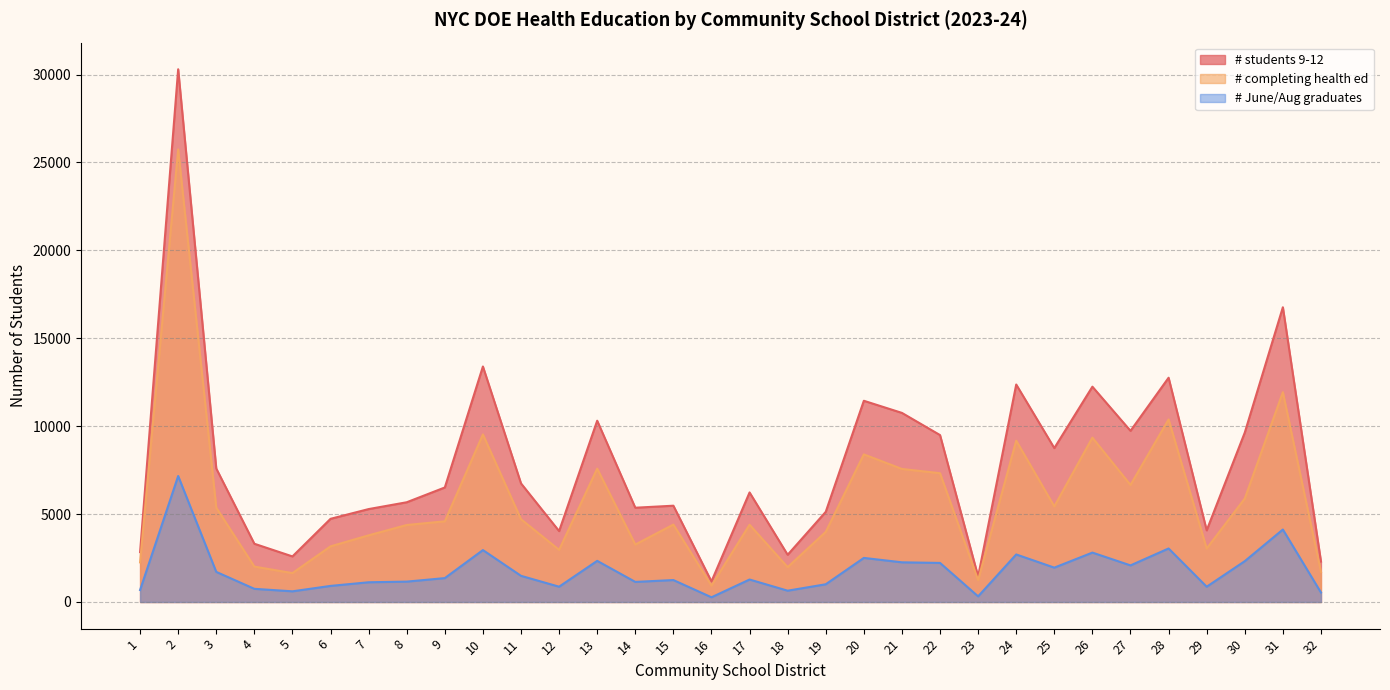

List the labels in order of # completing health ed value, largest first.

2, 31, 28, 10, 26, 24, 20, 13, 21, 22, 27, 30, 25, 3, 11, 9, 15, 17, 8, 19, 7, 14, 6, 29, 12, 1, 4, 18, 32, 5, 23, 16